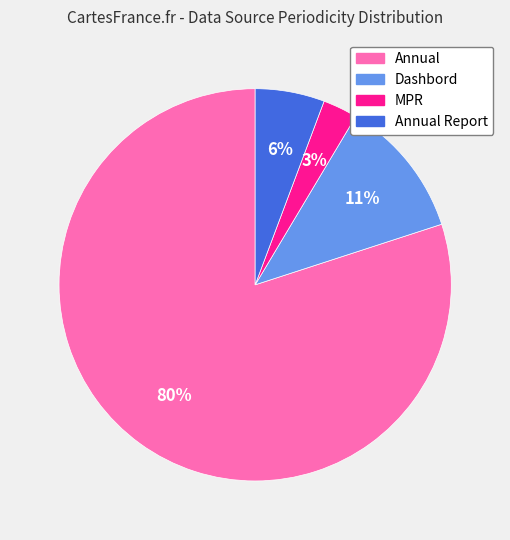

To the nearest percent, what is the difference between the largest and smallest slice percentages?

77%